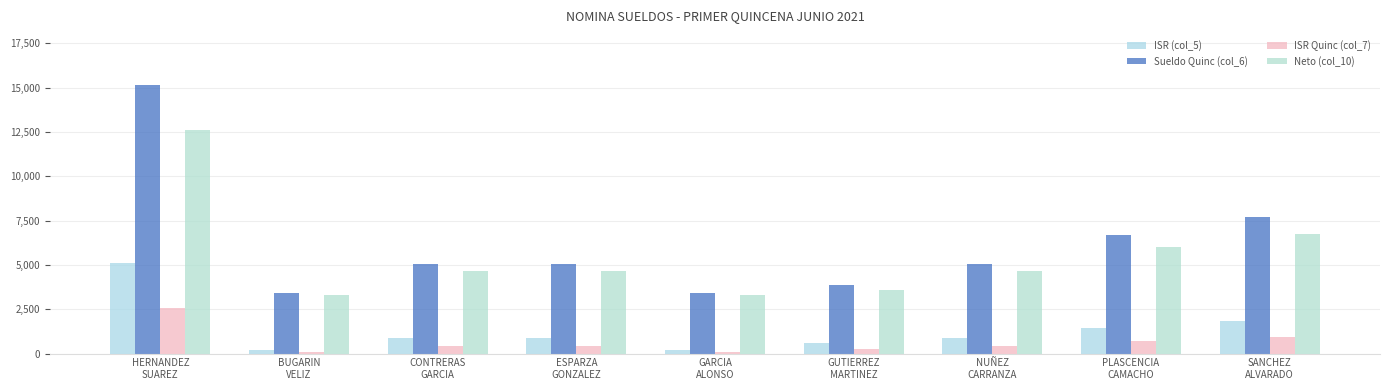

Which series changed the most between HERNANDEZ
SUAREZ and NUÑEZ
CARRANZA?

Sueldo Quinc (col_6)